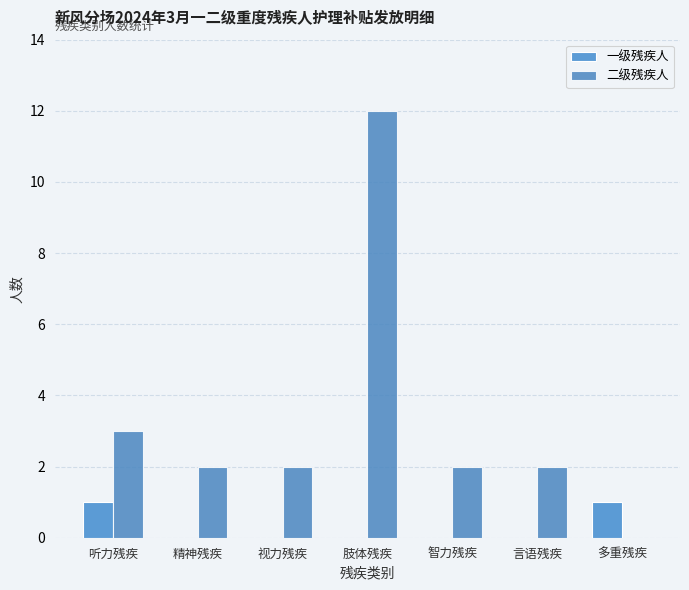

Is it true that 二级残疾人 equals 0 at 多重残疾?

True